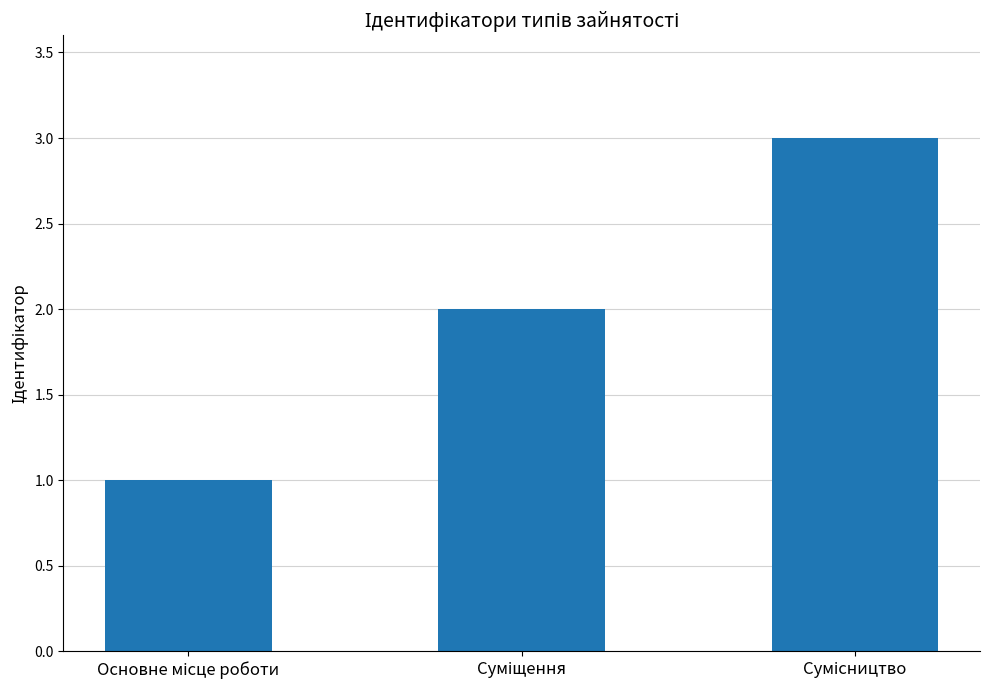

What is the greatest value displayed?

3